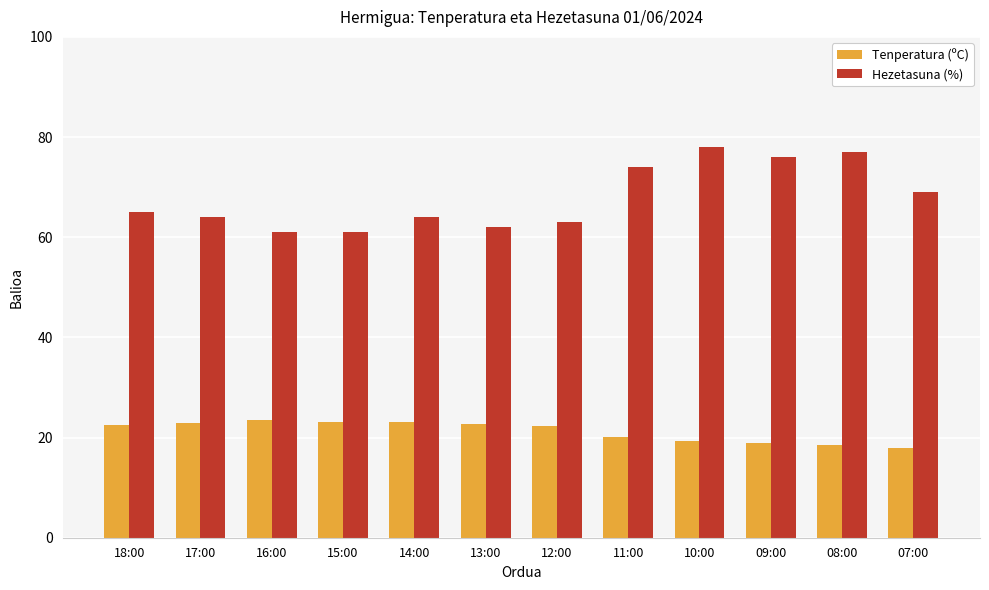

What is the label of the 6th bar from the right?

12:00